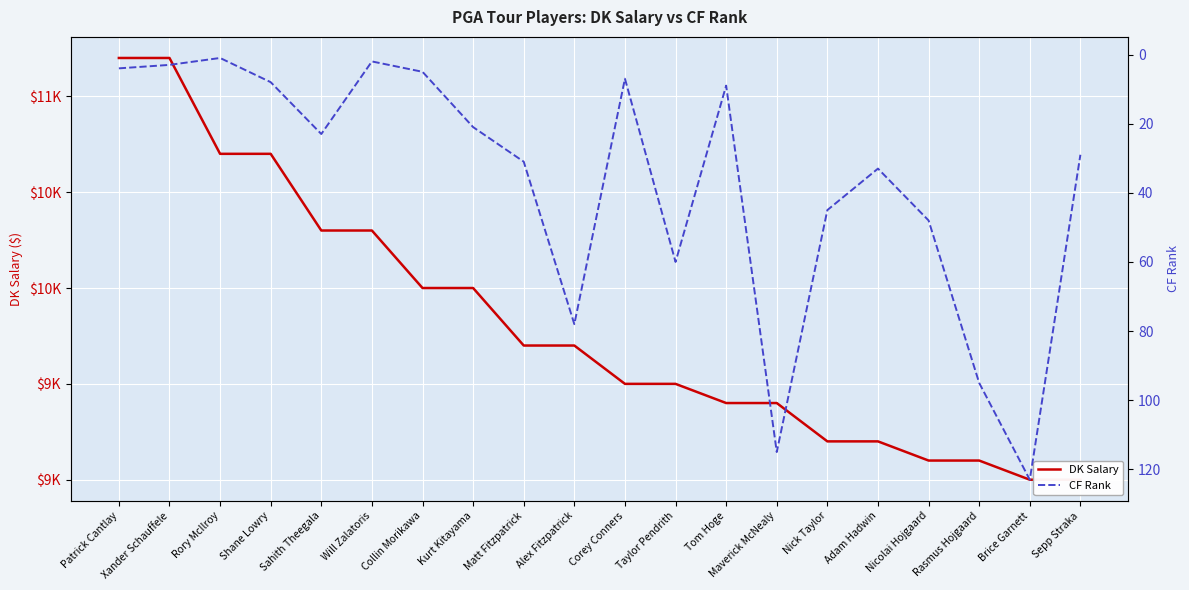

Between Rory McIlroy and Nicolai Hojgaard, which series saw the biggest shift?

DK Salary